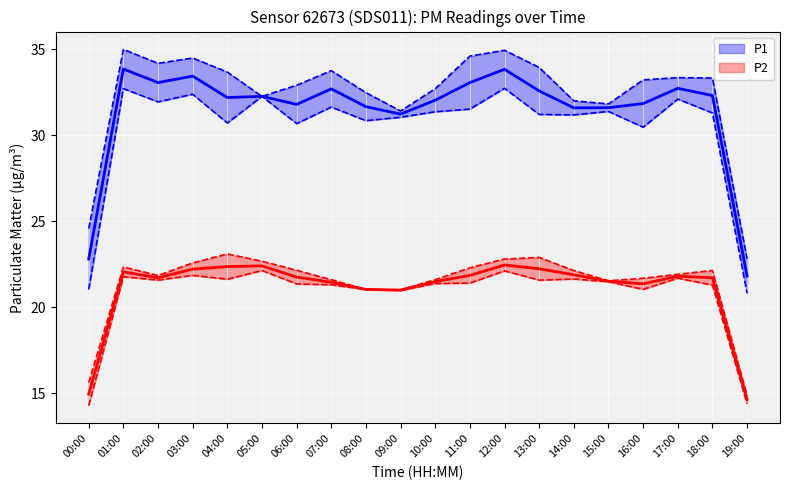

What position from the left is 01:00?

2